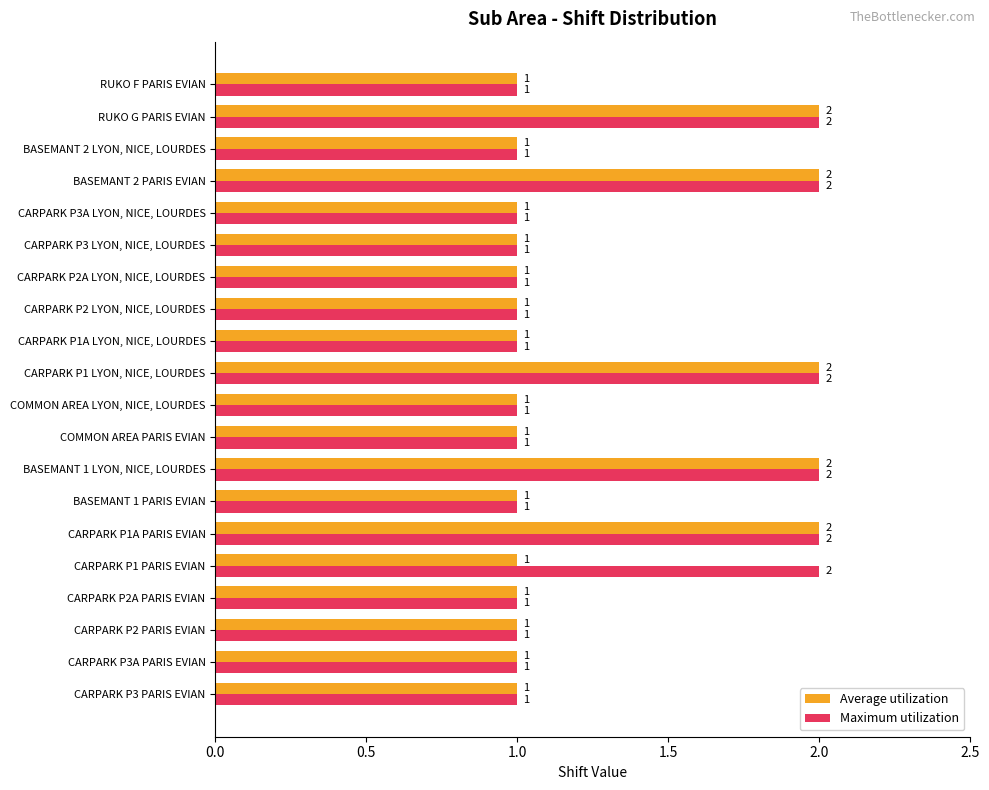

Which series has the largest total across all categories?

Maximum utilization